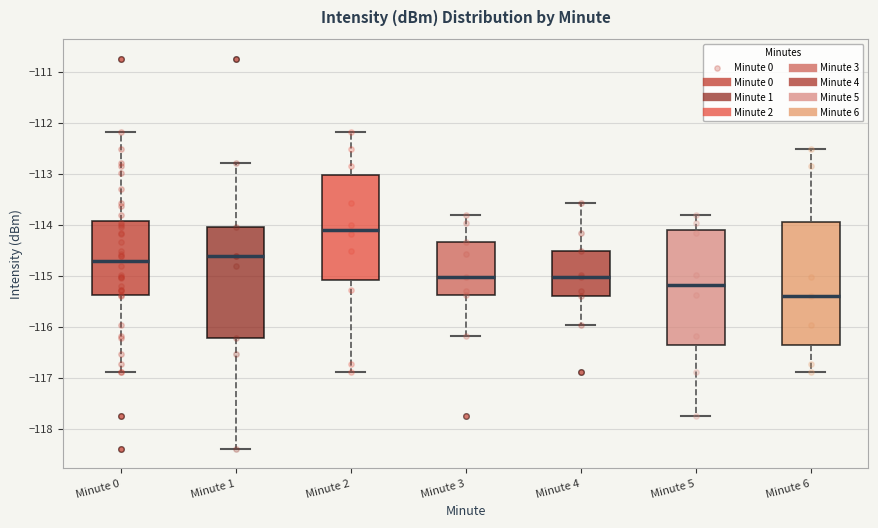

Reading left to right, read every box against the y-axis: the position of its median line, the range the box covers, and the ends of its whiskers. The values are not printed on the chart, so give them approximately, as read against the axis.

Minute 0: median -114.7, box -115.4 to -113.9, whiskers -116.9 to -112.2
Minute 1: median -114.6, box -116.2 to -114.0, whiskers -118.4 to -112.8
Minute 2: median -114.1, box -115.1 to -113.0, whiskers -116.9 to -112.2
Minute 3: median -115.0, box -115.4 to -114.3, whiskers -116.2 to -113.8
Minute 4: median -115.0, box -115.4 to -114.5, whiskers -116.0 to -113.6
Minute 5: median -115.2, box -116.4 to -114.1, whiskers -117.8 to -113.8
Minute 6: median -115.4, box -116.3 to -113.9, whiskers -116.9 to -112.5